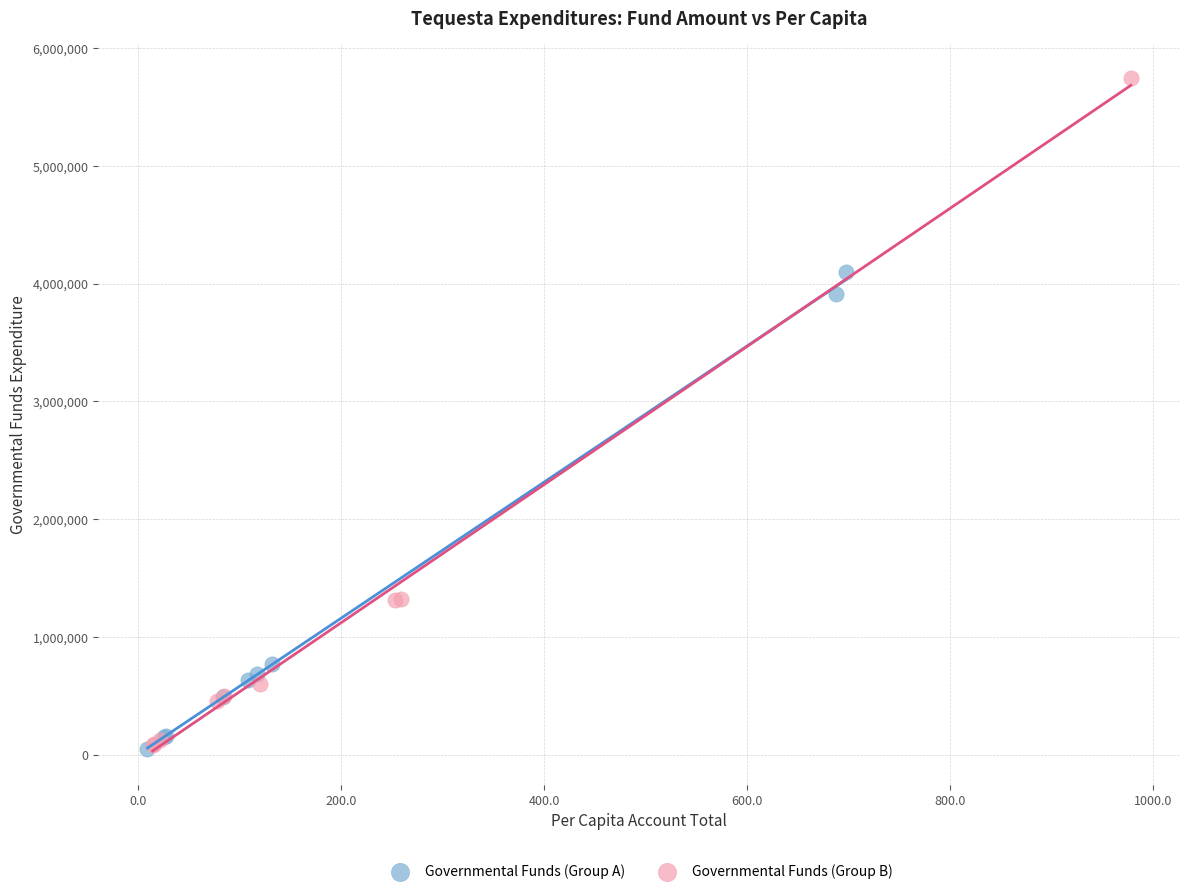

Which series has the widest spread of Y values?

Governmental Funds (Group B)